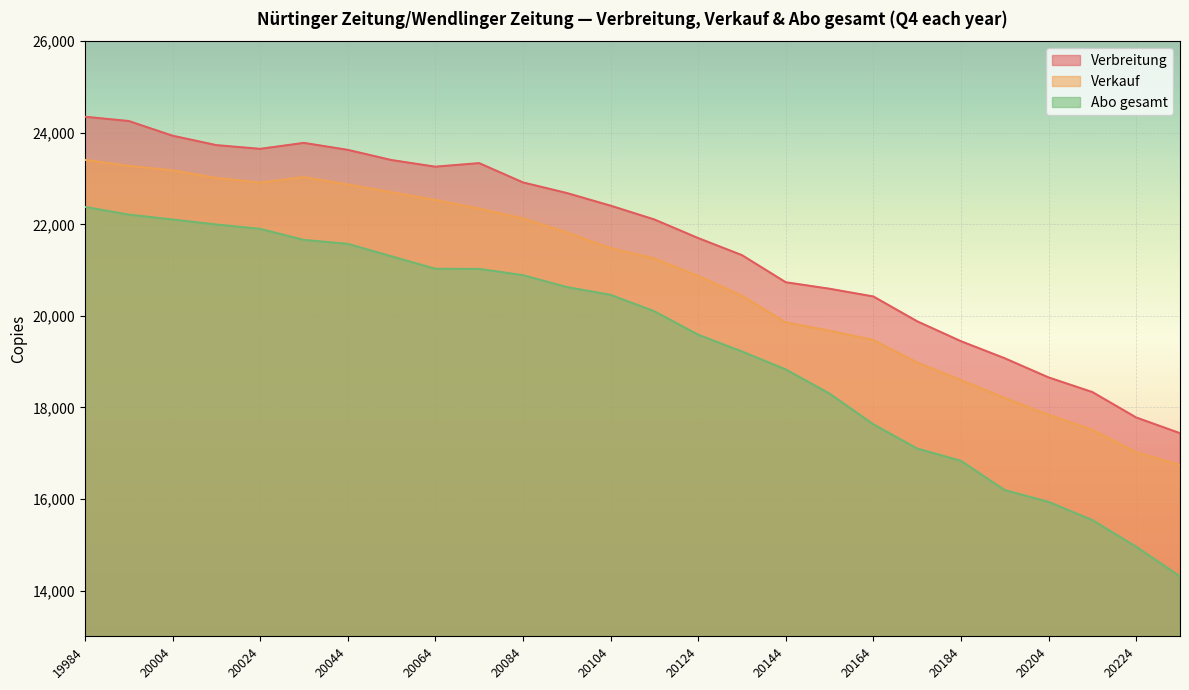

List the series in order of their overall mean, lowest first.

Abo gesamt, Verkauf, Verbreitung